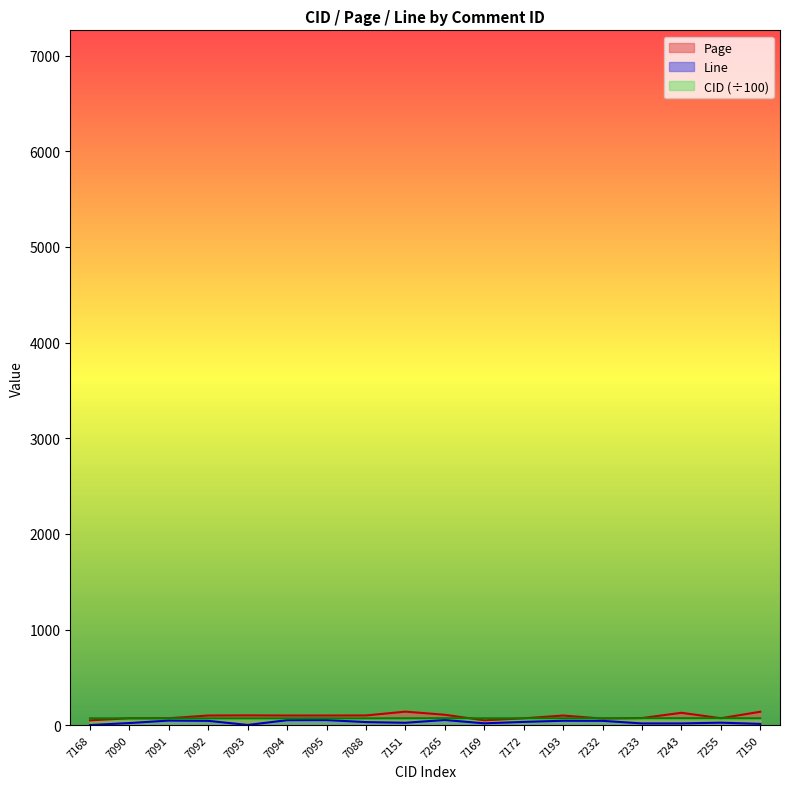

True or false: Line and Page cross at least once.

False